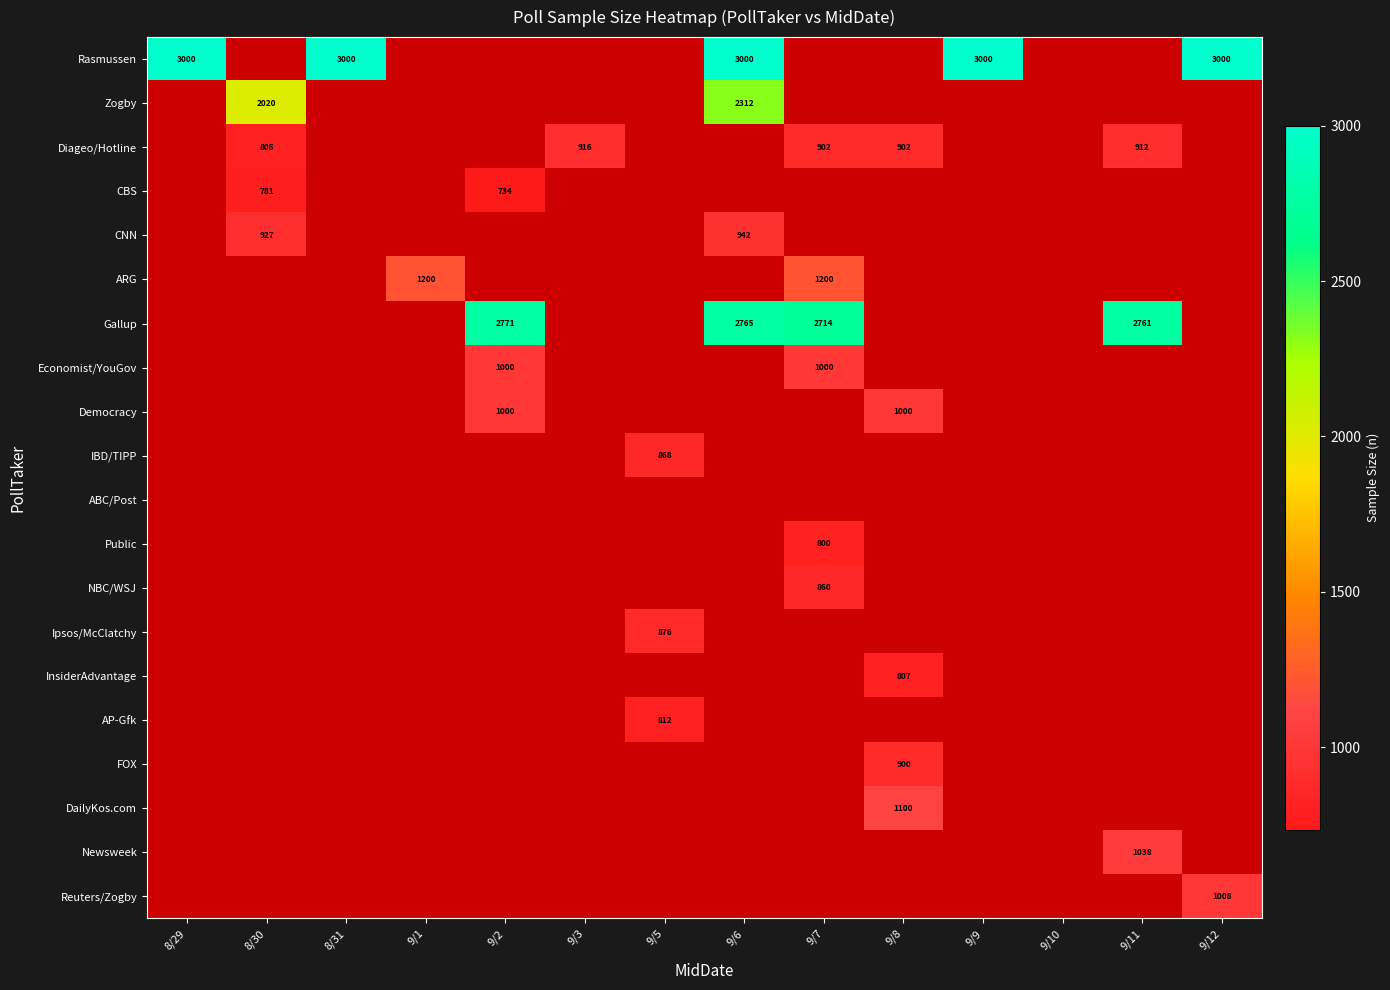

How many series are shown in this chart?

20